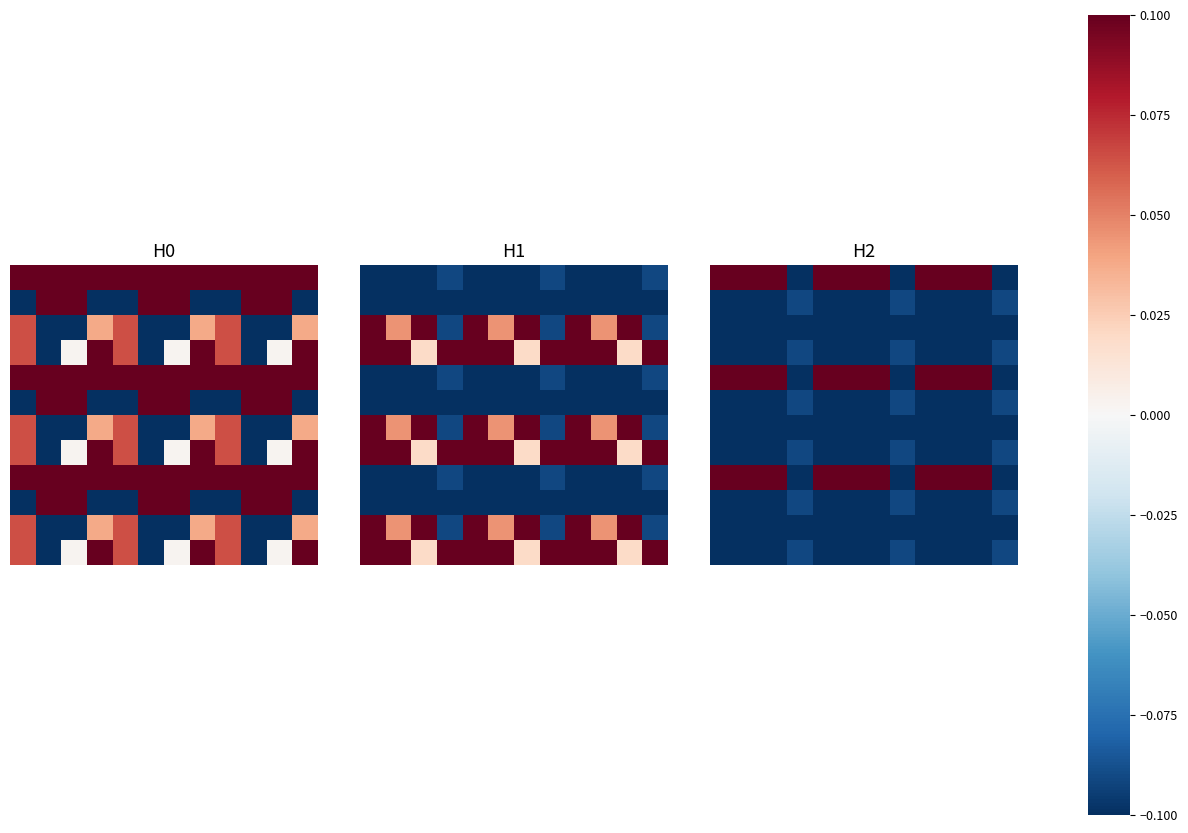

At how many categories does at least one series exceed 0?

9